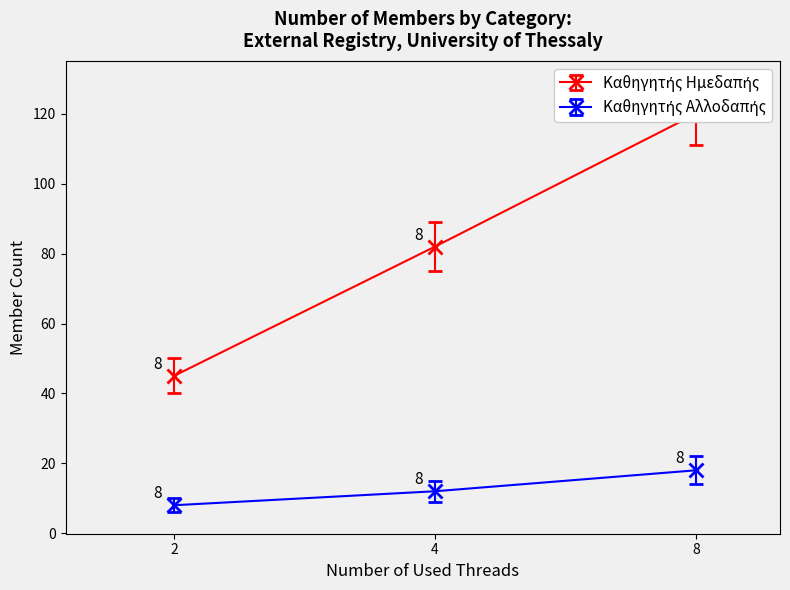

What is the difference between the highest and lowest values at 8?

102